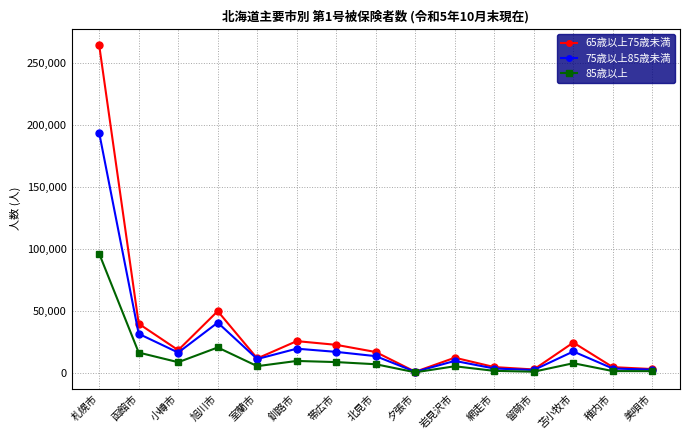

At which category does 65歳以上75歳未満 reach its first local valley?

小樽市